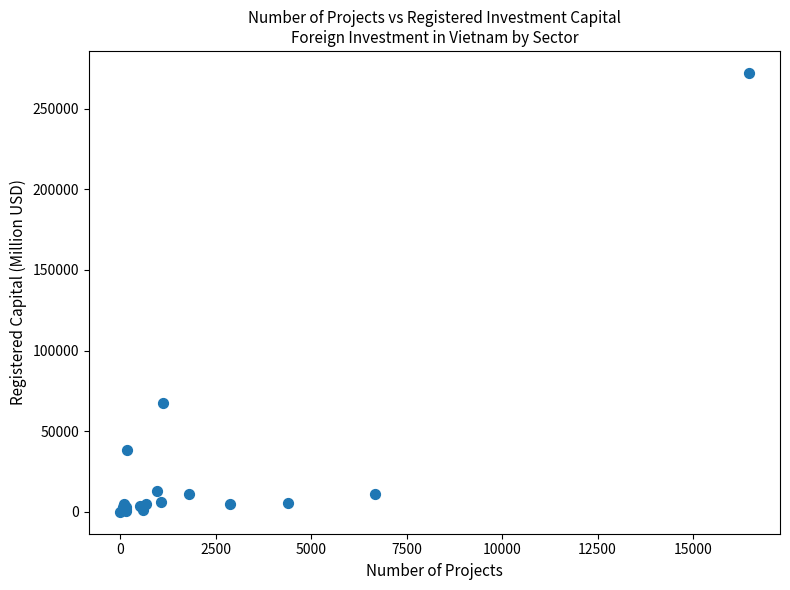

What Y value in the scatter plot is closest to 136117?

67204.6